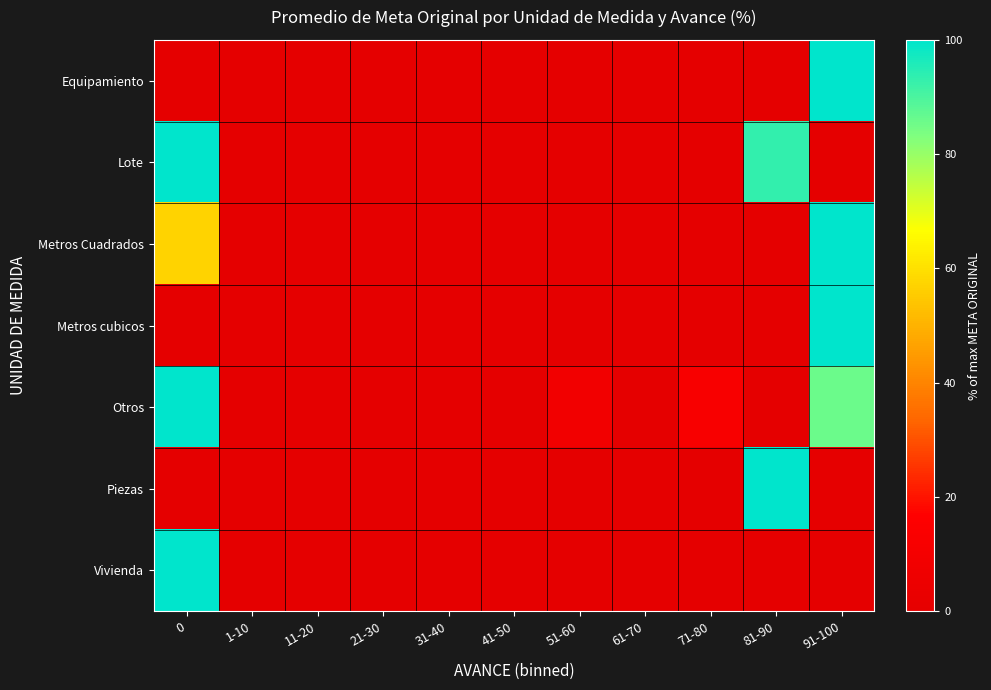

Reading right to left, transcribe all the data shown in this chart.

Equipamiento: 91-100=100.0	81-90=0.0	71-80=0.0	61-70=0.0	51-60=0.0	41-50=0.0	31-40=0.0	21-30=0.0	11-20=0.0	1-10=0.0	0=0.0
Lote: 91-100=0.0	81-90=93.0	71-80=0.0	61-70=0.0	51-60=0.0	41-50=0.0	31-40=0.0	21-30=0.0	11-20=0.0	1-10=0.0	0=100.0
Metros Cuadrados: 91-100=100.0	81-90=0.0	71-80=0.0	61-70=0.0	51-60=0.0	41-50=0.0	31-40=0.0	21-30=0.0	11-20=0.0	1-10=0.0	0=57.1
Metros cubicos: 91-100=100.0	81-90=0.0	71-80=0.0	61-70=0.0	51-60=0.0	41-50=0.0	31-40=0.0	21-30=0.0	11-20=0.0	1-10=0.0	0=0.0
Otros: 91-100=85.7	81-90=0.0	71-80=12.1	61-70=0.0	51-60=8.9	41-50=0.0	31-40=0.0	21-30=0.0	11-20=0.0	1-10=0.0	0=100.0
Piezas: 91-100=1.1	81-90=100.0	71-80=0.0	61-70=0.0	51-60=0.0	41-50=0.0	31-40=0.0	21-30=0.0	11-20=0.0	1-10=0.0	0=0.0
Vivienda: 91-100=0.0	81-90=0.0	71-80=0.0	61-70=0.0	51-60=0.0	41-50=0.0	31-40=0.0	21-30=0.0	11-20=0.0	1-10=0.0	0=100.0